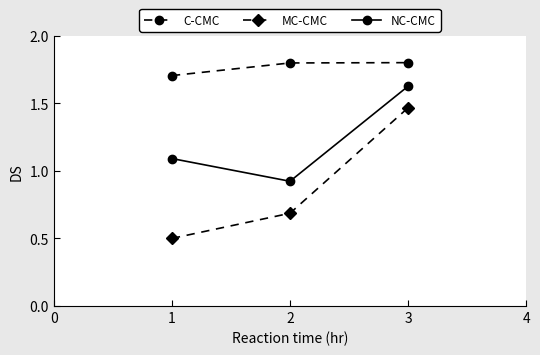

What is the value of the C-CMC point at the 2nd from the left?

1.8